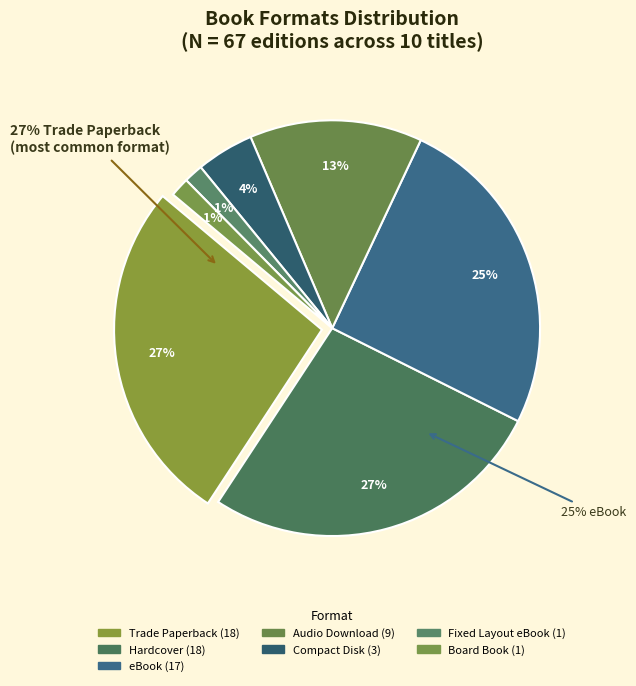

Which category has the smallest portion of the pie?

Fixed Layout eBook